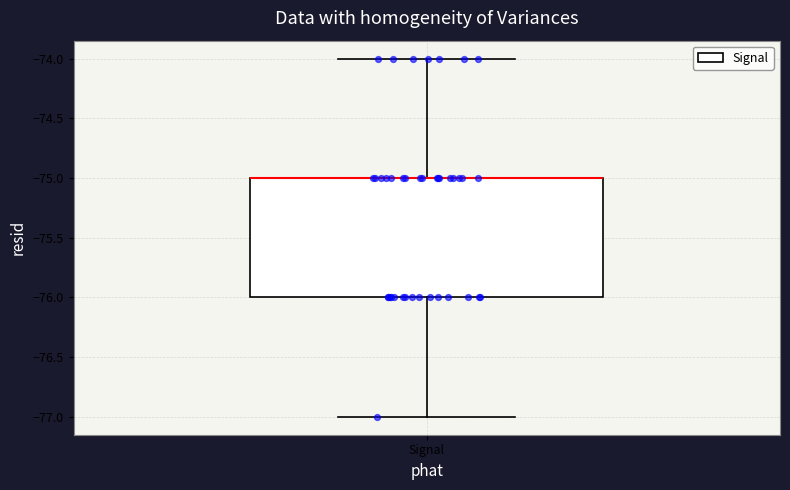

Transcribe this box plot: give where the median line is, the range the box spans, and where the two whiskers end, as read against the y-axis. The values are not printed on the chart, so give them approximately, as read against the axis.

median -75 (drawn on the box's upper edge), box -76 to -75, whiskers -77 to -74